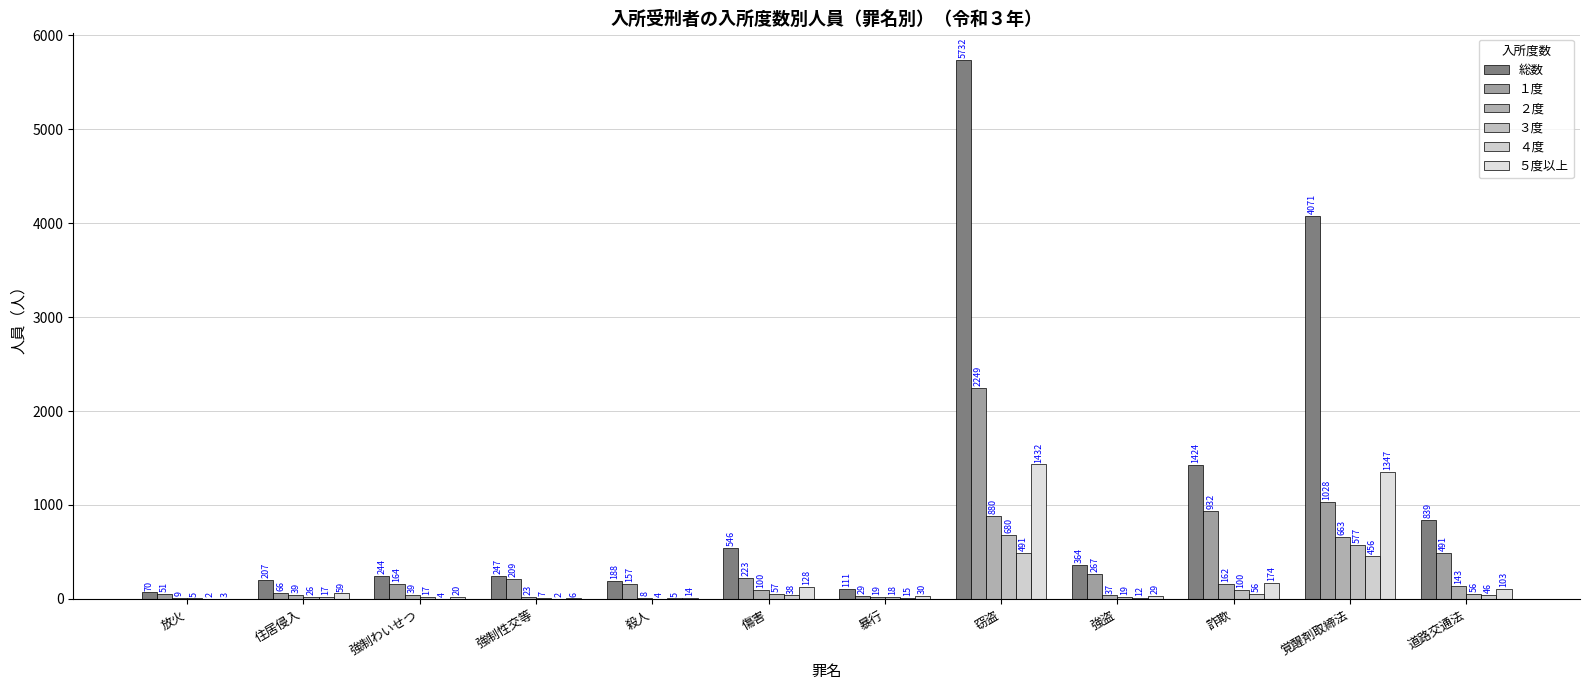

At which label does ２度 reach its minimum?

殺人